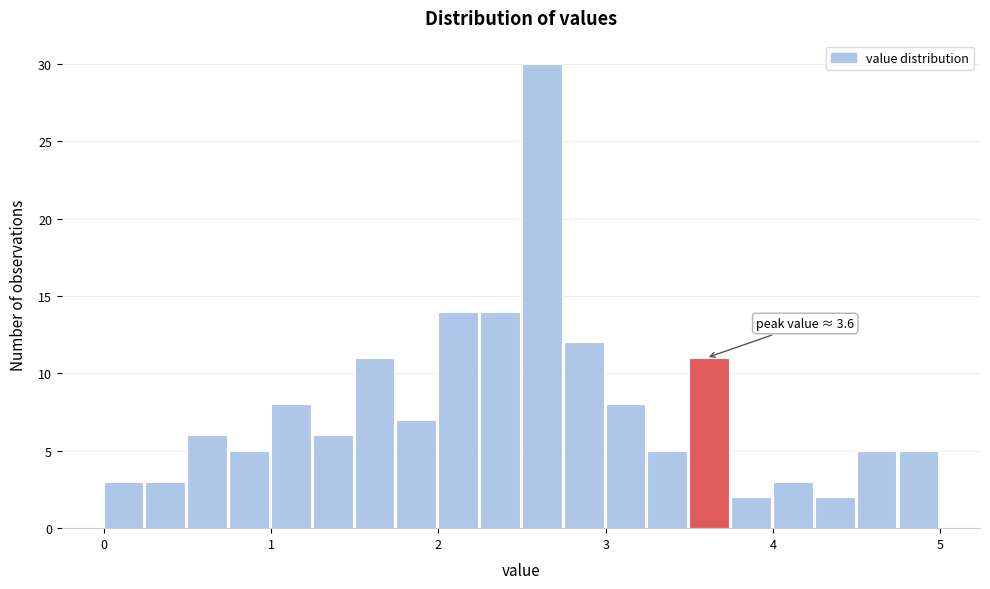

Read against the x-axis, roughly where is the centre of the tallest bar?

2.6